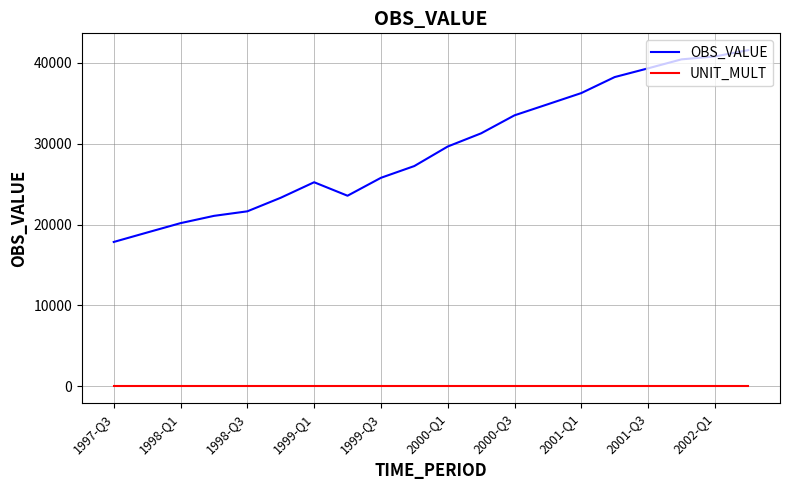

True or false: OBS_VALUE and UNIT_MULT cross at least once.

False